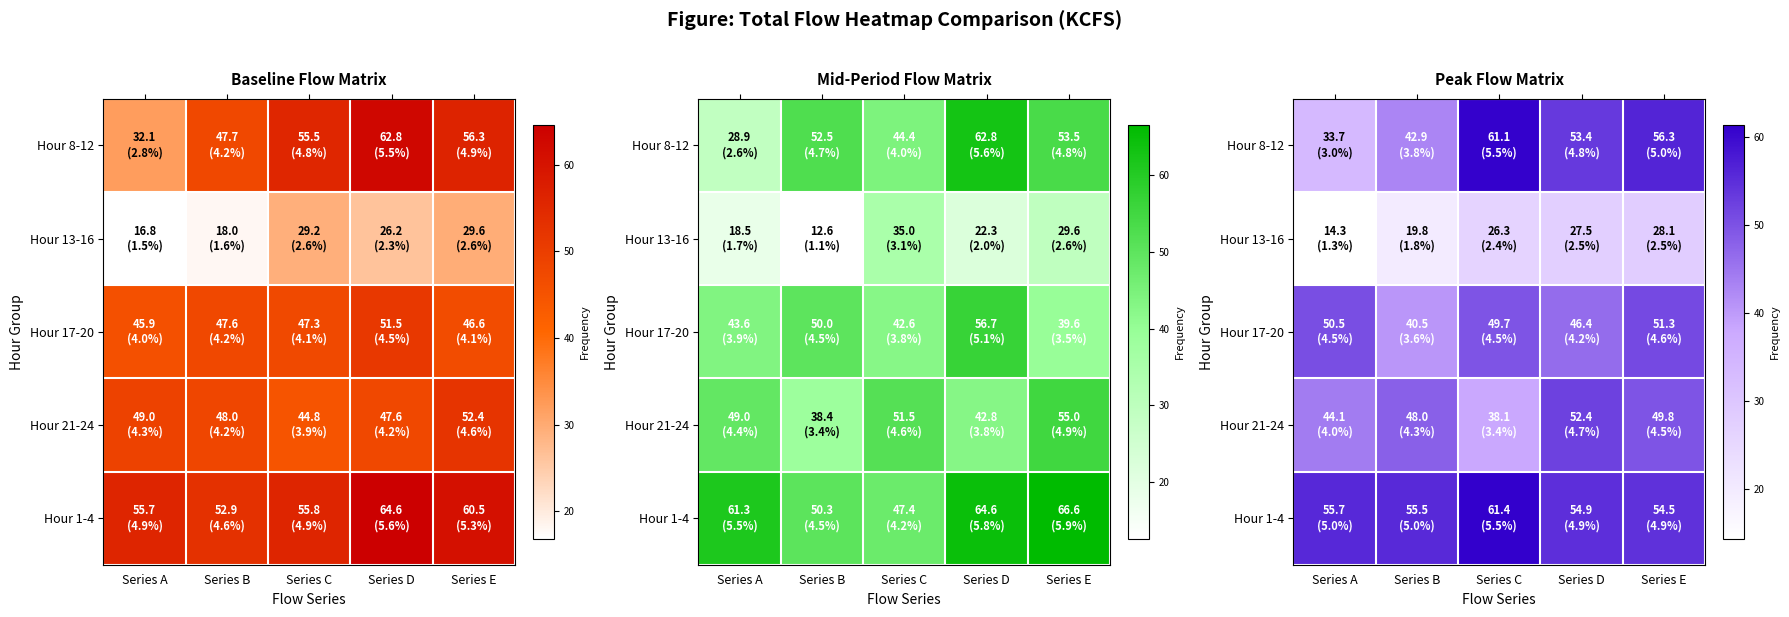

Is it true that Hour 13-16 equals 21.4 at Series A?

False